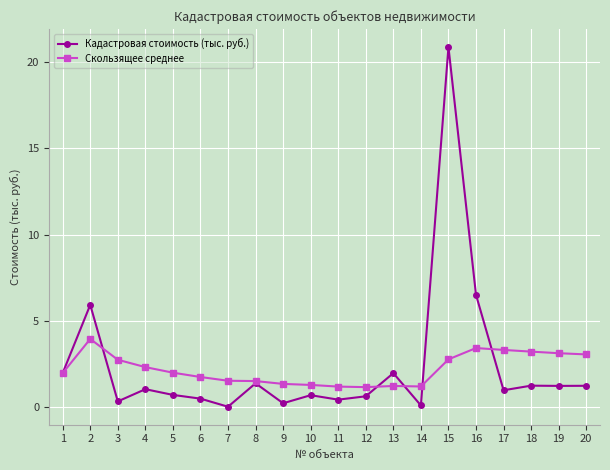

At which category does the chart reach its peak across all series?

15